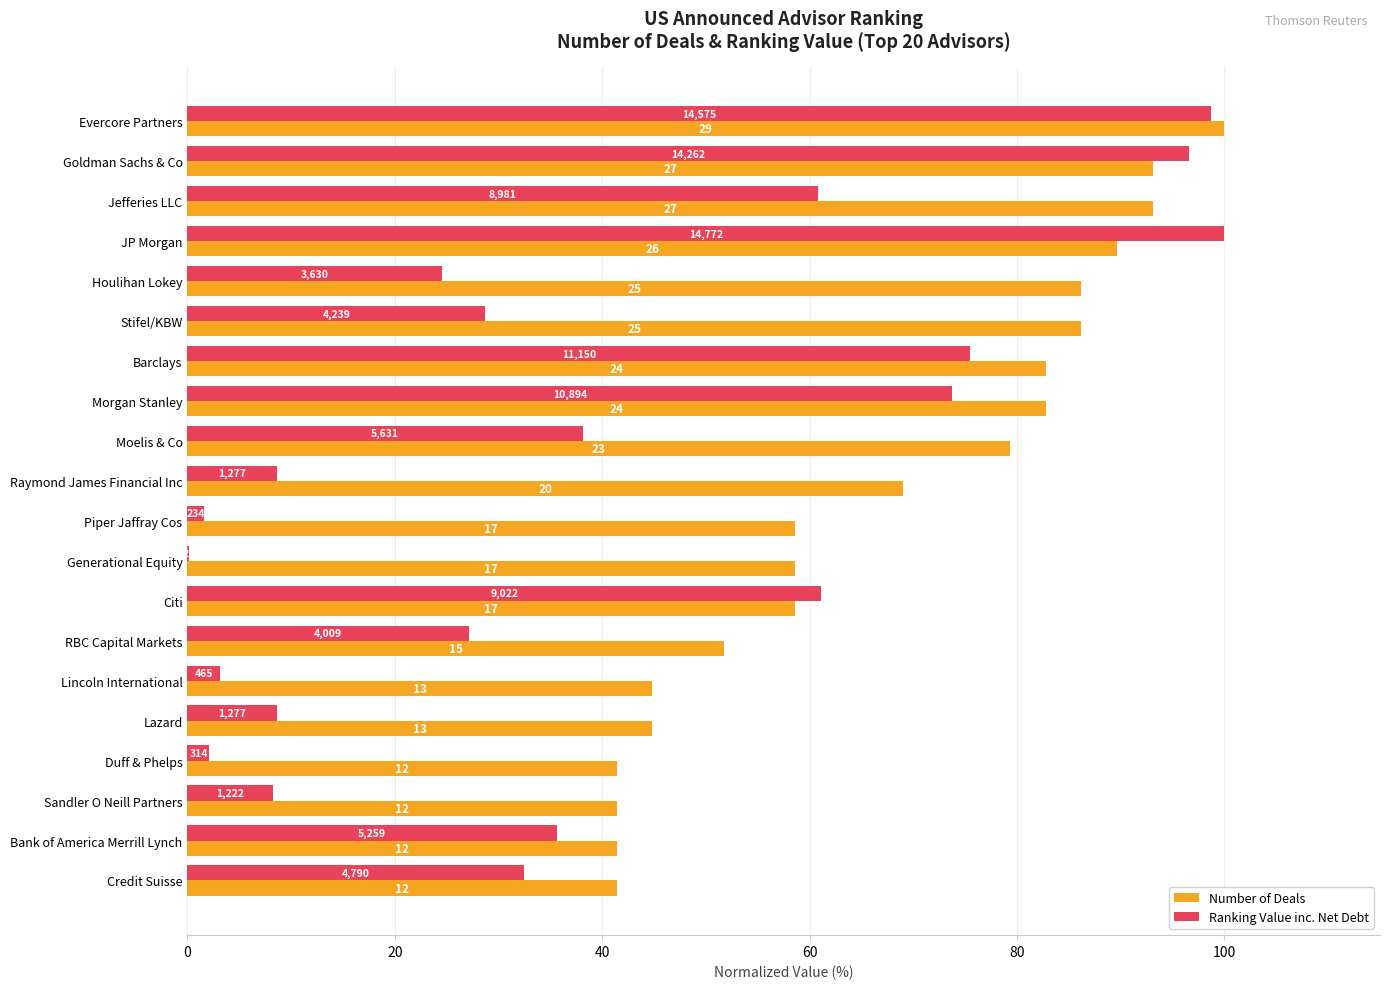

What are all the series names shown in the legend?

Number of Deals, Ranking Value inc. Net Debt